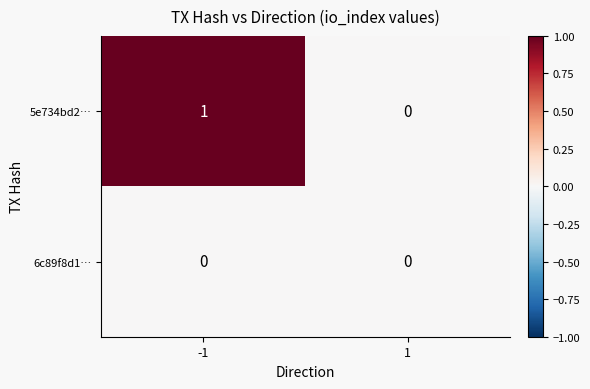

Rank the series by their maximum value, from highest to lowest.

5e734bd2…, 6c89f8d1…